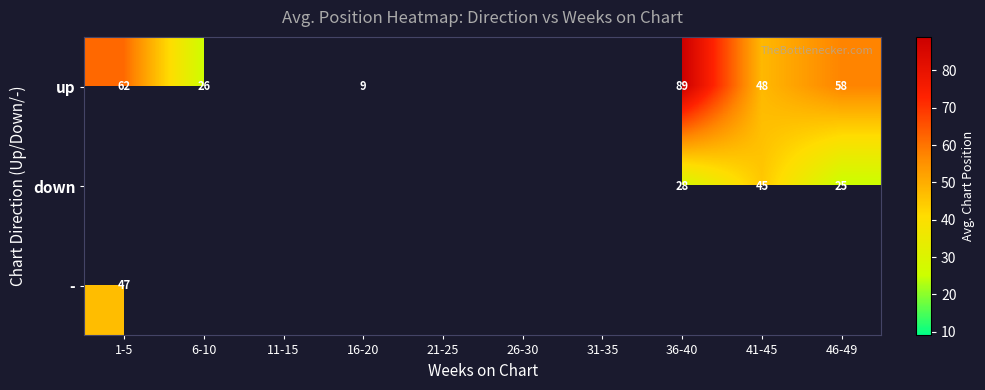

At how many categories does at least one series exceed 69?

1